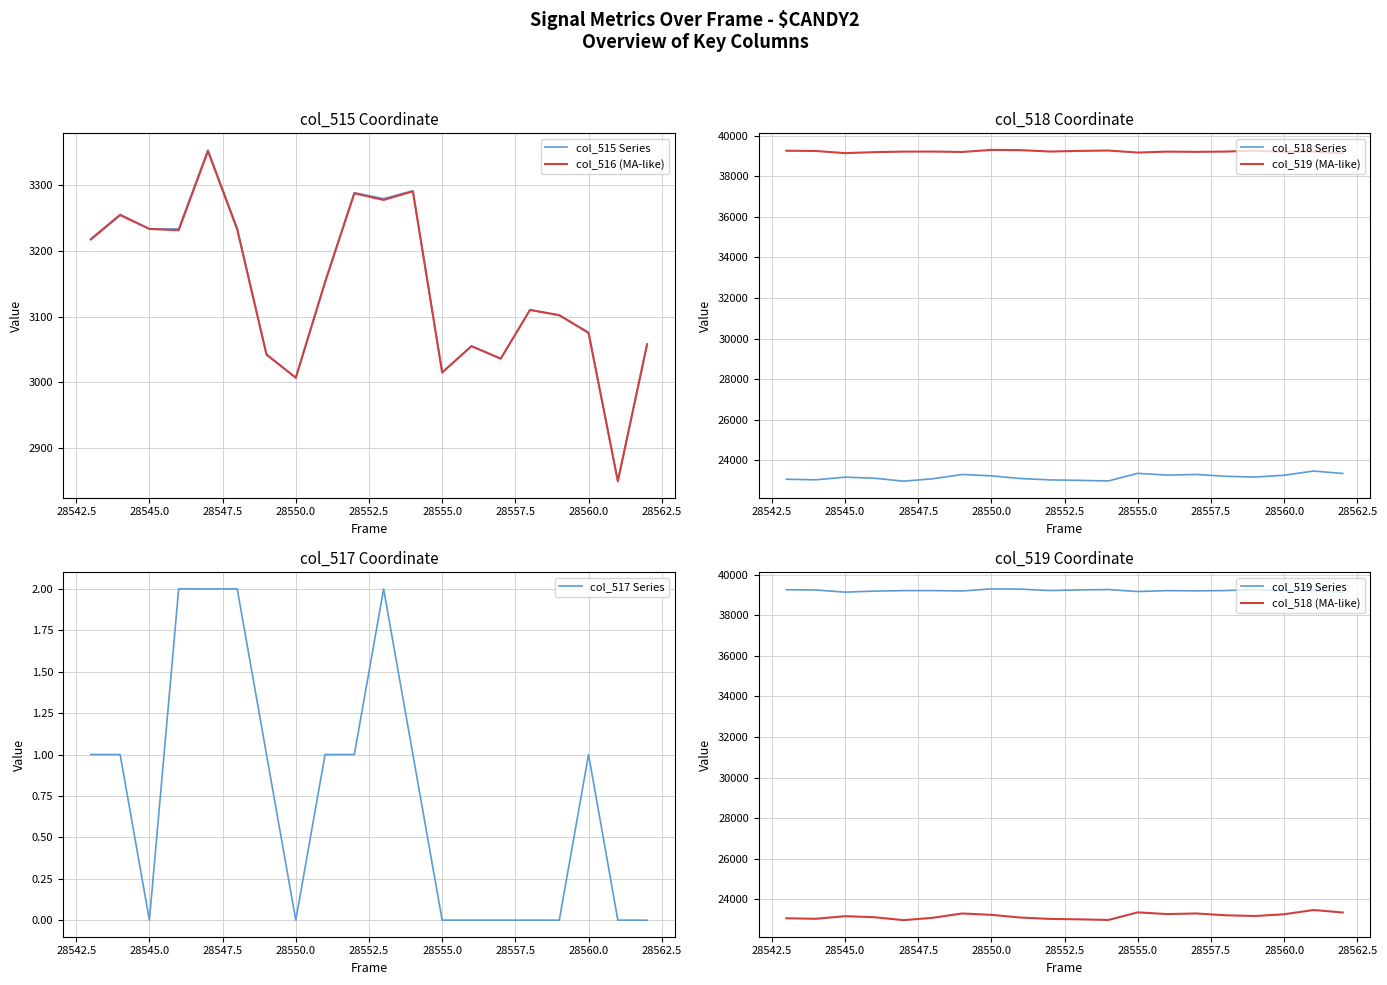

Is this an area chart (filled region under the line)?

No